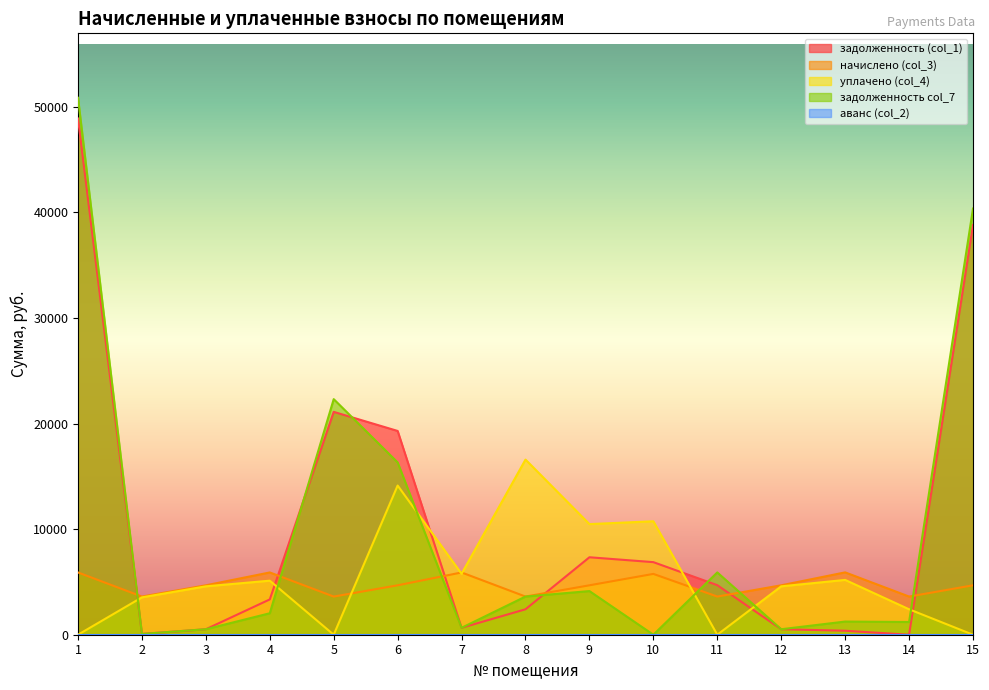

Where does the задолженность (col_1) series first go above 3343?

1